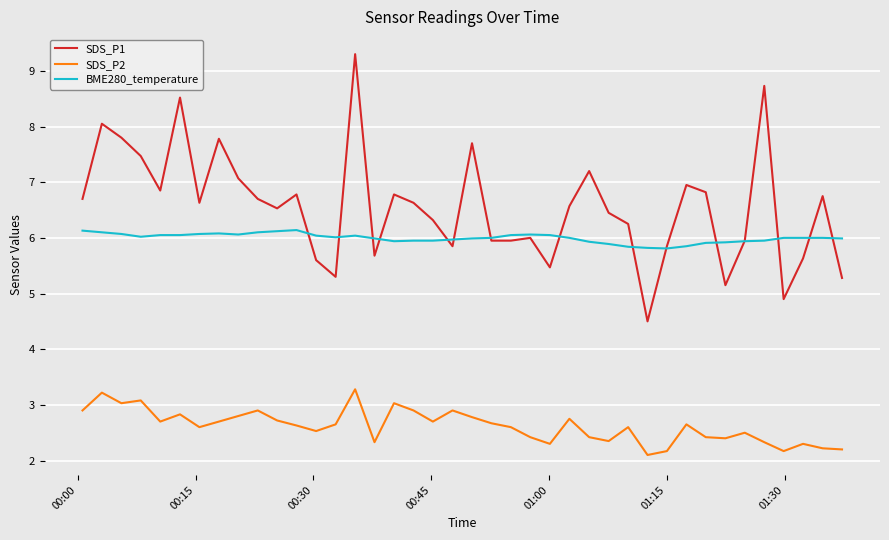

True or false: SDS_P1 has more than 2 interior local peaks.

True